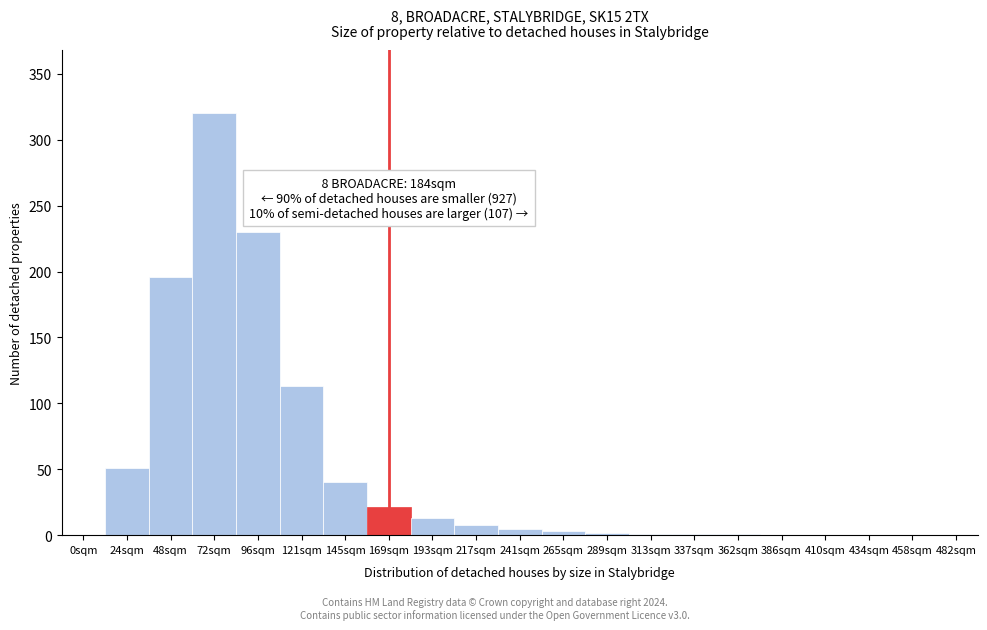

What is the maximum value shown in the chart?

320